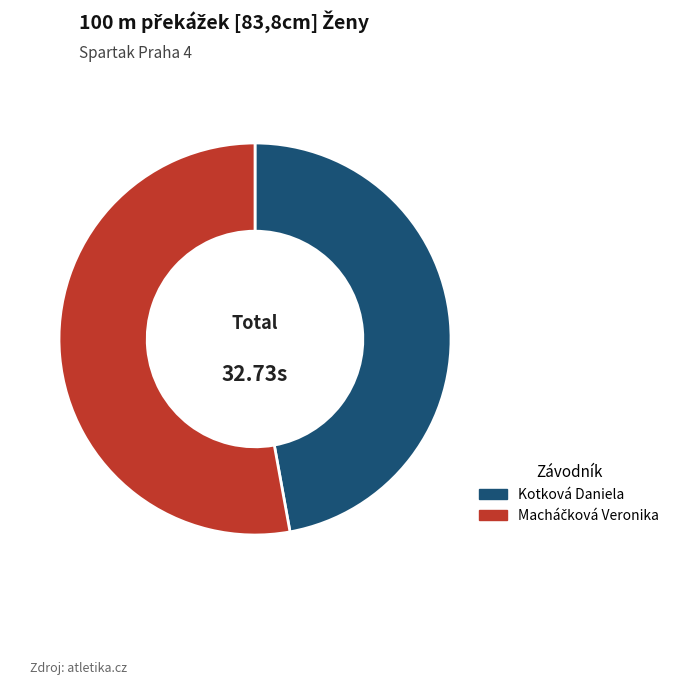

Is there a majority slice in this chart?

Yes